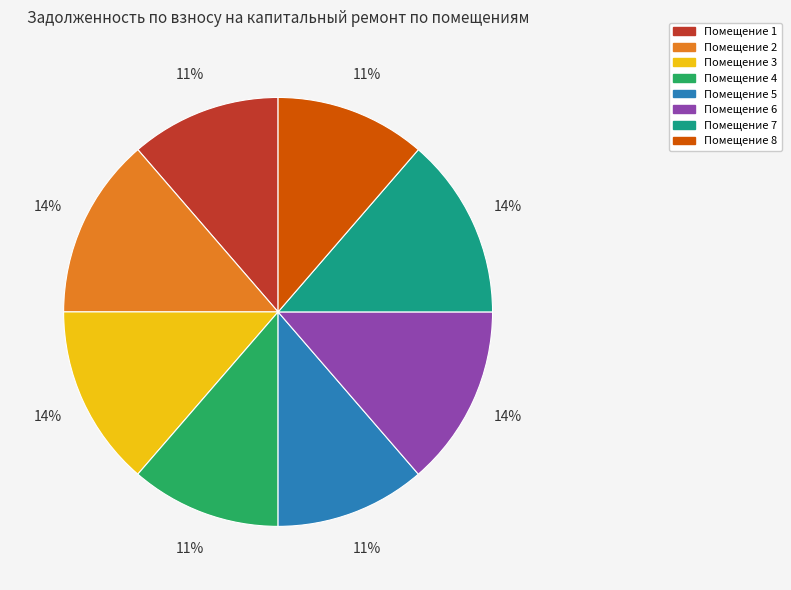

Approximately how many times larger is the value at Помещение 6 compared to Помещение 2?

1.0